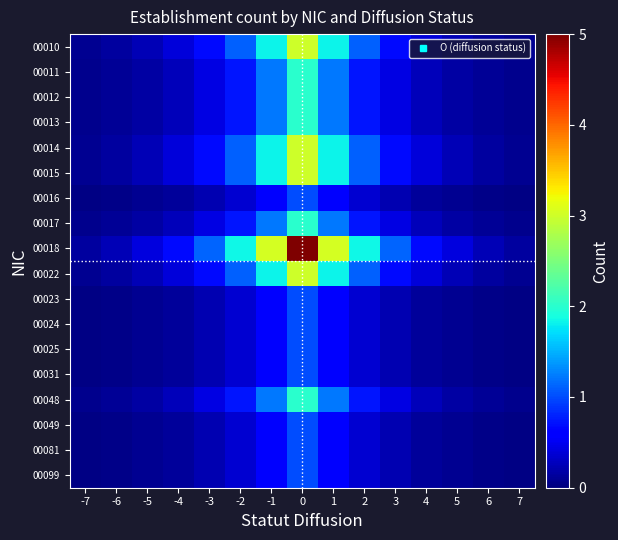

Which series has the largest total across all categories?

00018